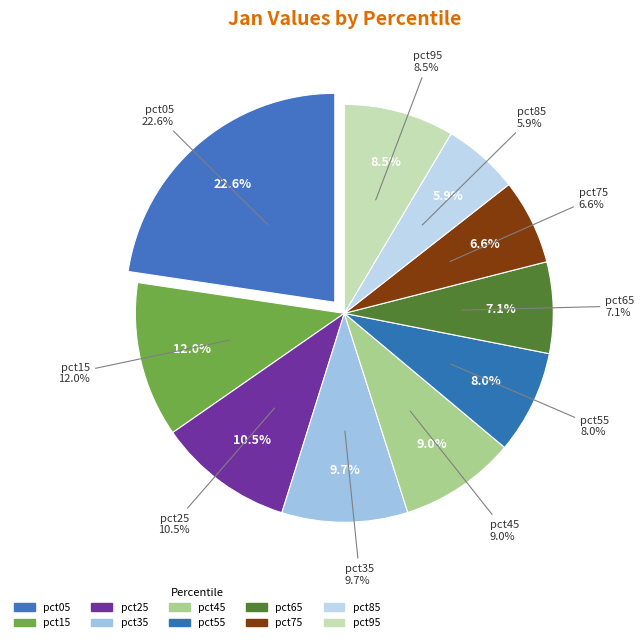

What is the largest slice in the pie chart?

pct05